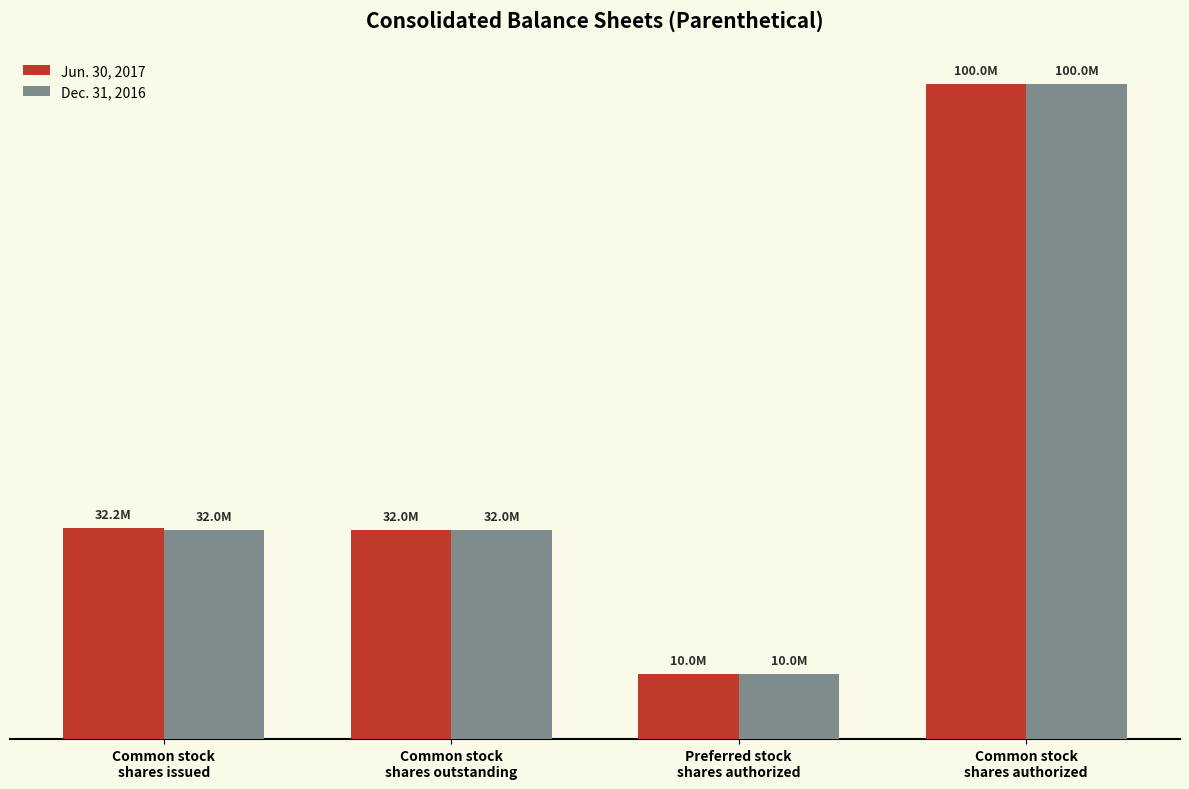

What is the label of the 3rd bar from the right?

Common stock
shares outstanding